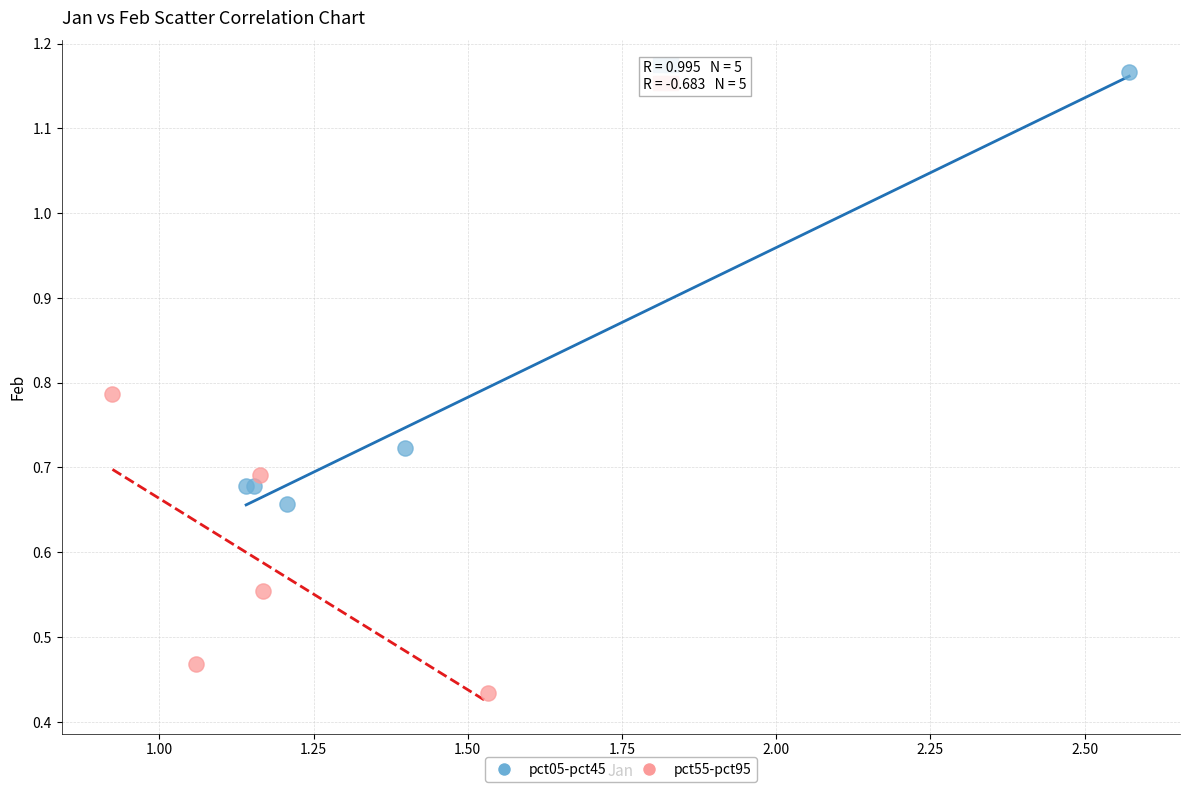

Which series reaches the maximum Y coordinate?

pct05-pct45